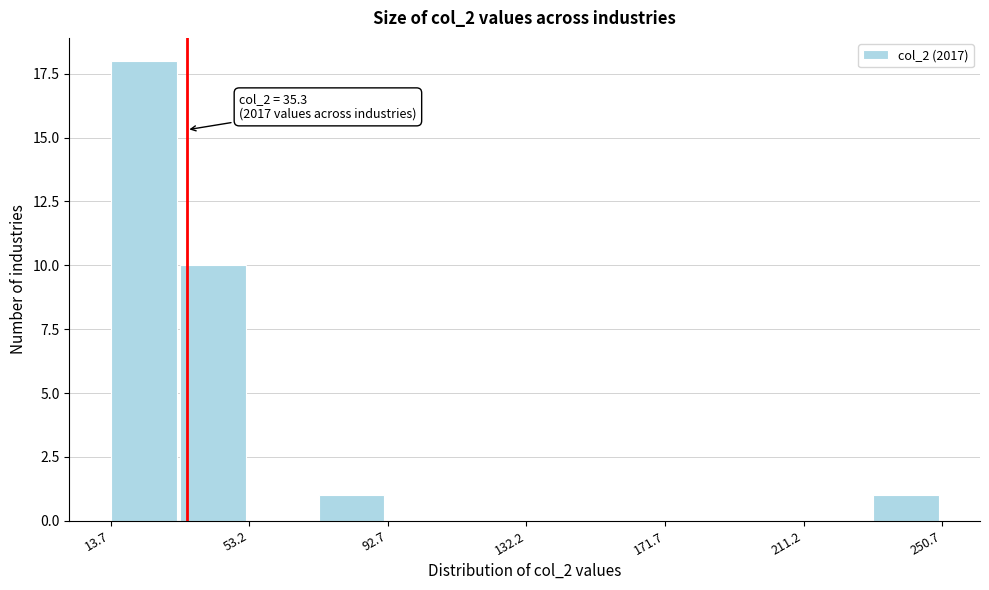

Read against the x-axis, roughly where is the centre of the tallest bar?

25